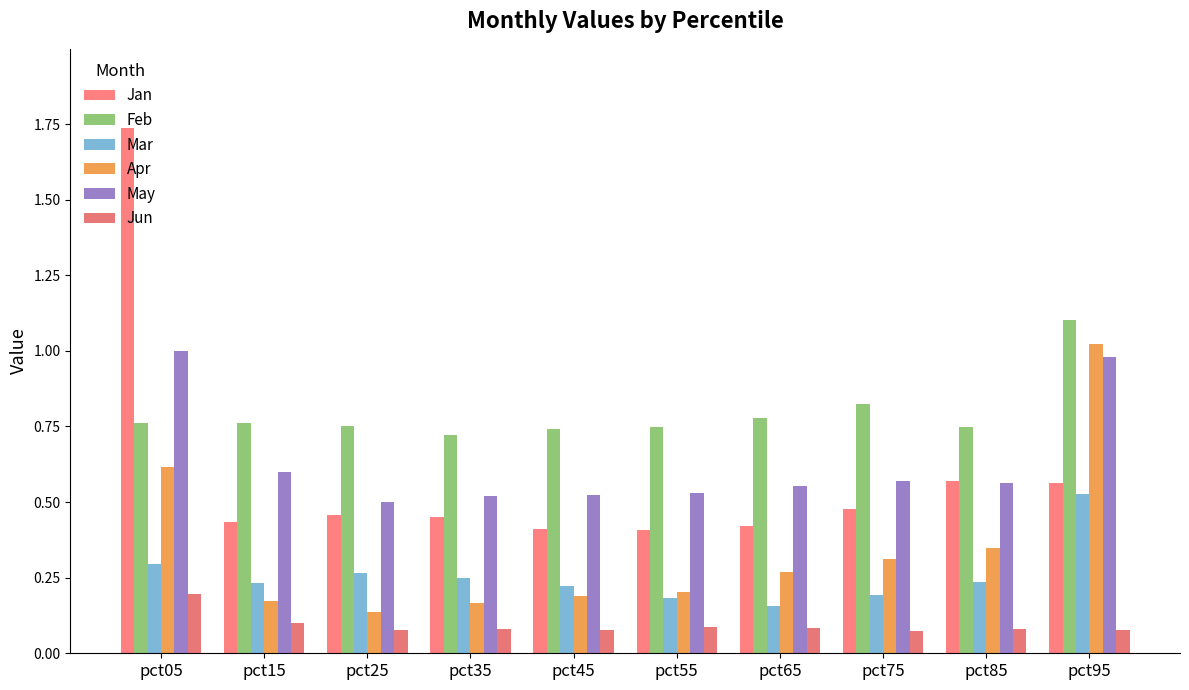

True or false: Jan has a value of 0.4 at pct45.

True